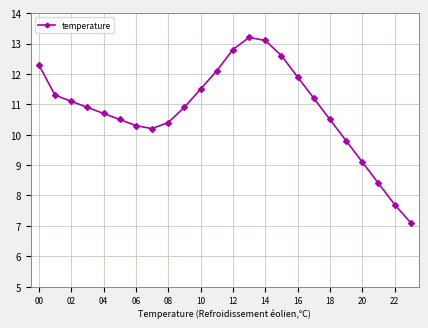

What is the average value?

10.8